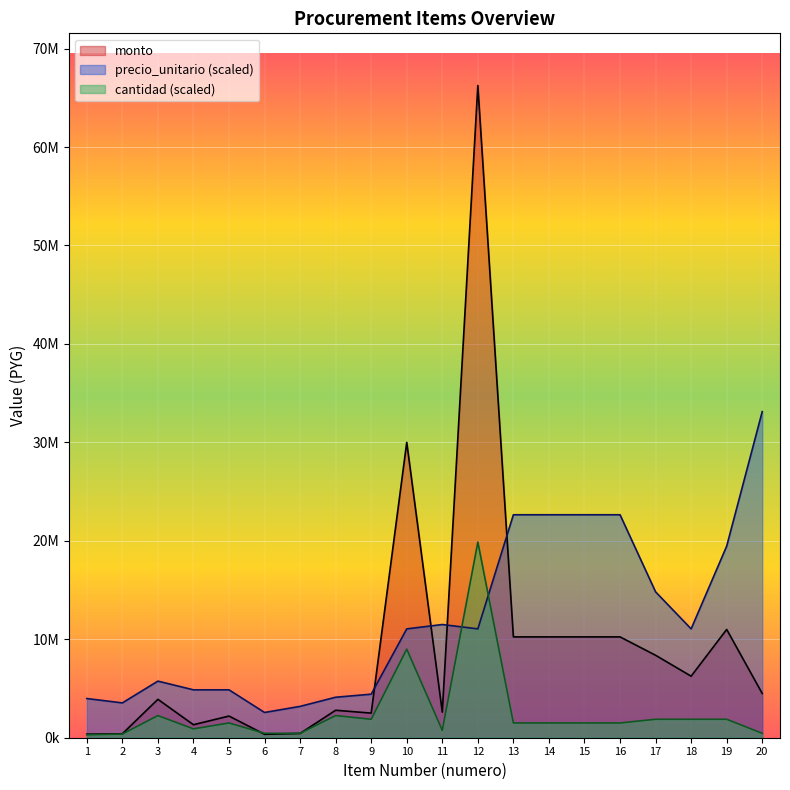

Rank the series by their average value, from highest to lowest.

precio_unitario (scaled), monto, cantidad (scaled)